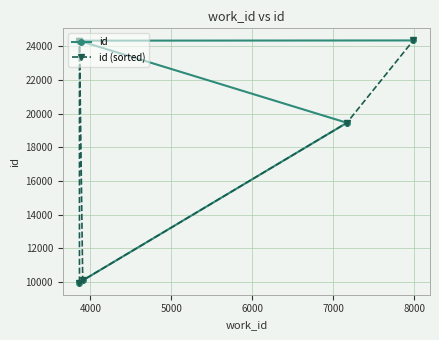

Which series has the largest total across all categories?

id